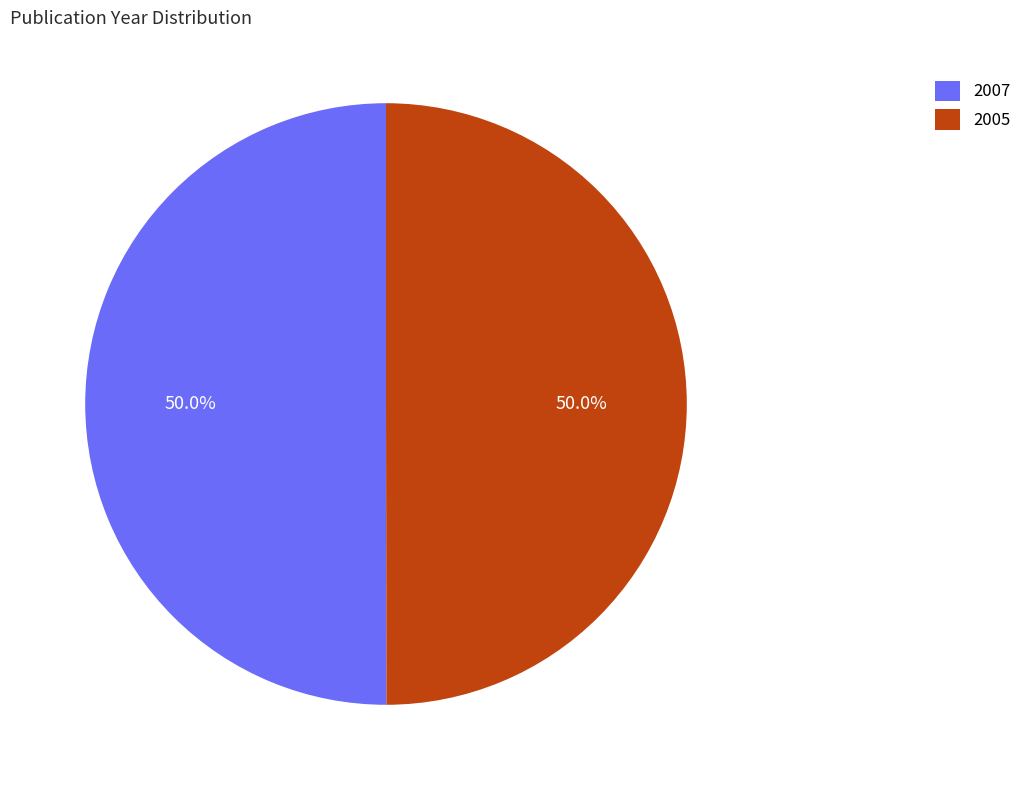

What portion of the pie excludes 2007?

50.0%